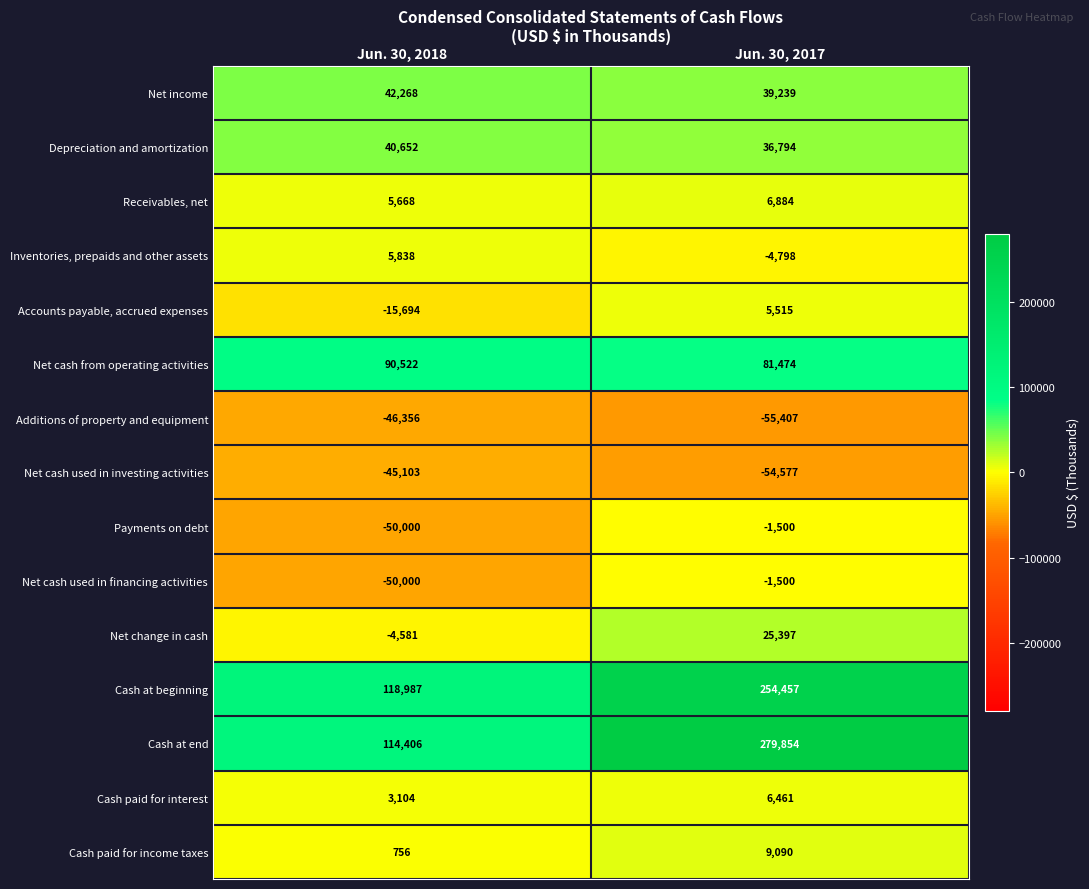

At which category does the chart reach its peak across all series?

Jun. 30, 2017